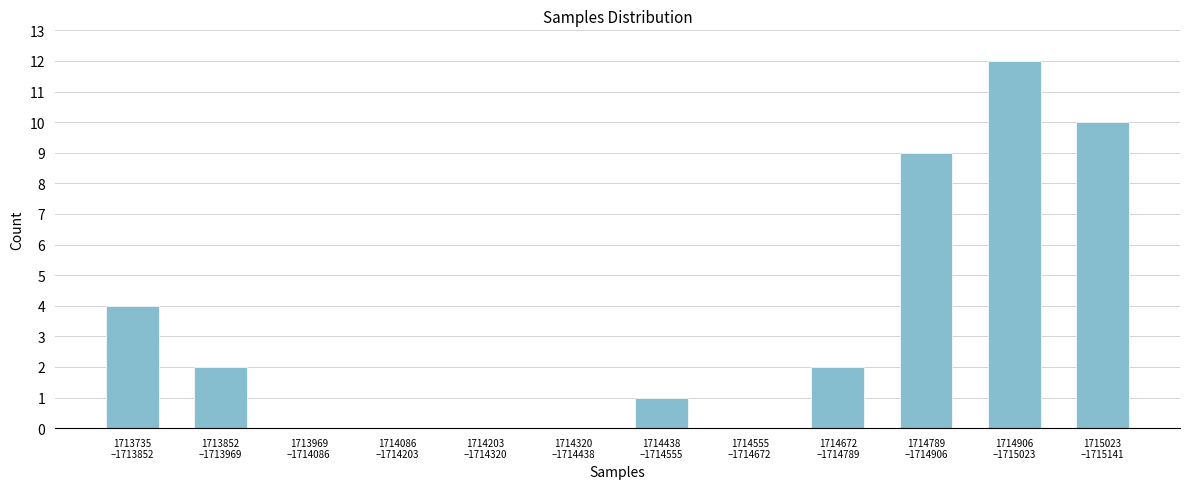

What is the greatest value displayed?

12